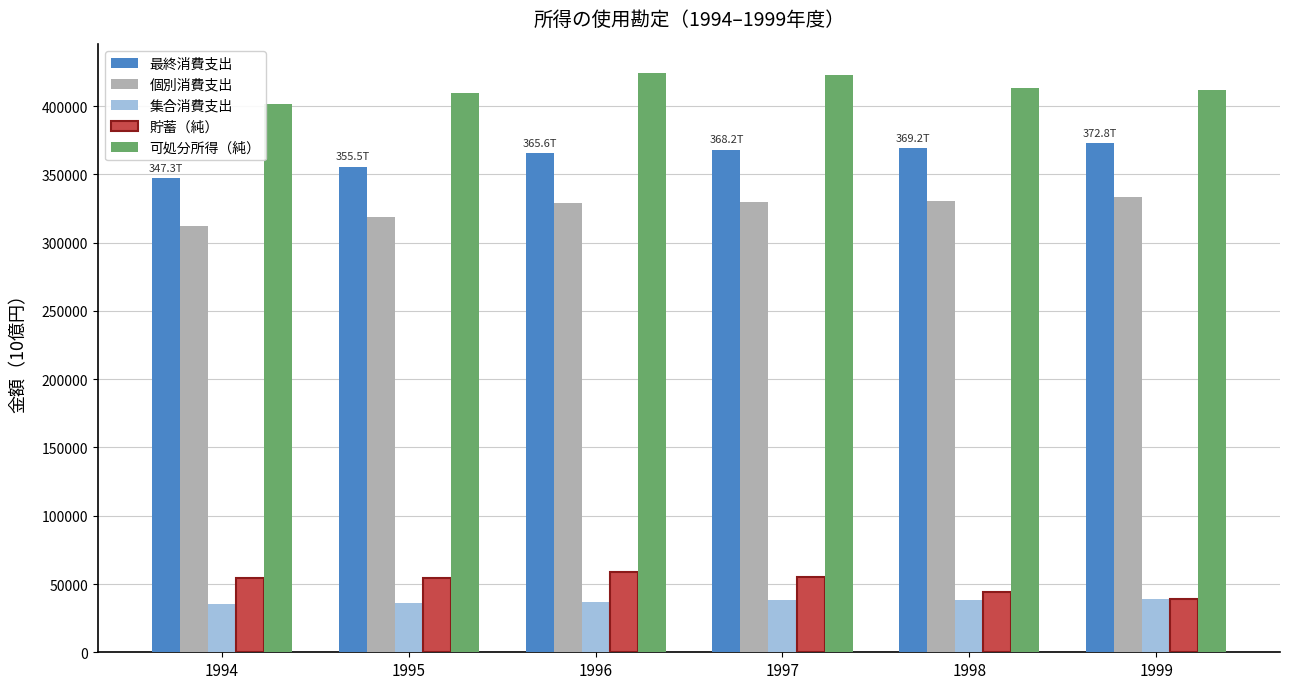

What is the minimum value shown in the chart?

35015.4